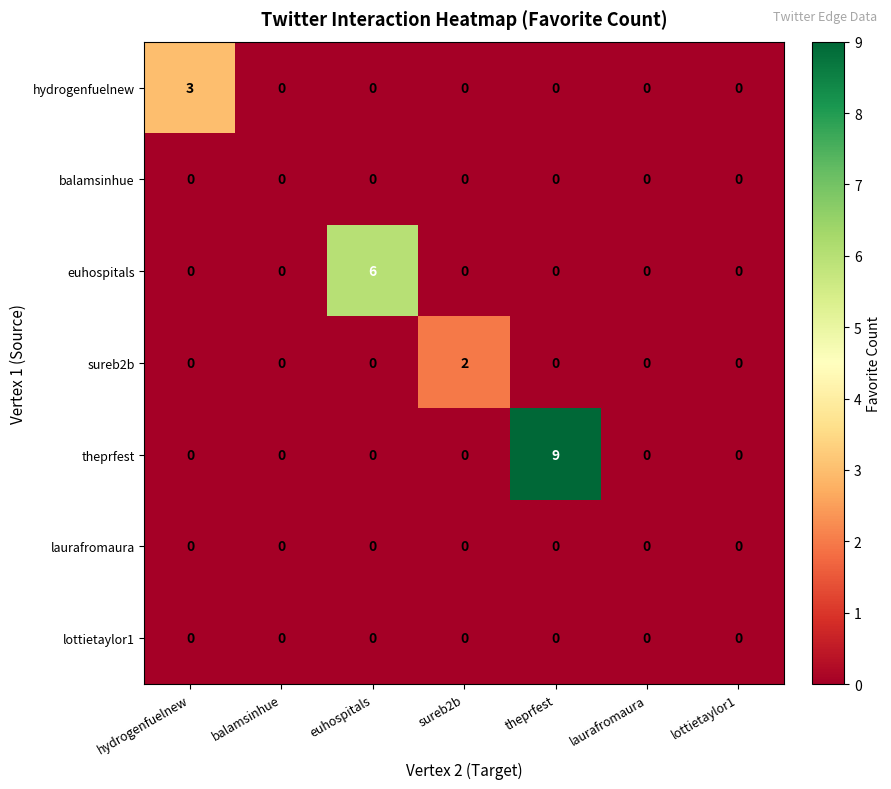

Which category has the highest value in the euhospitals series?

euhospitals